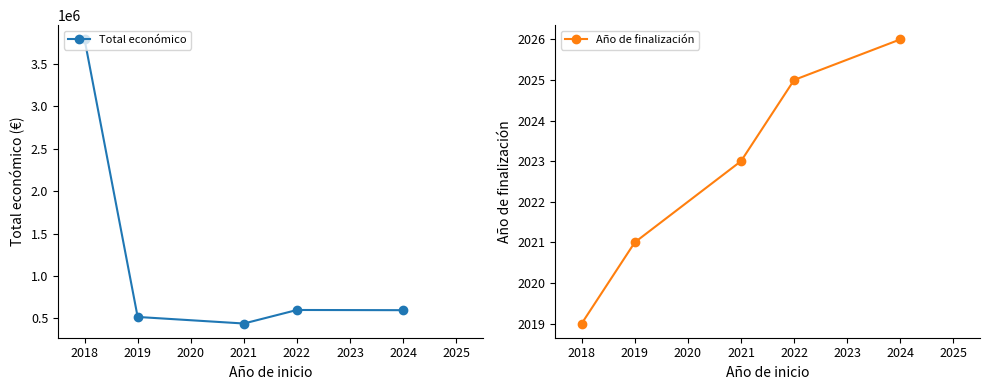

How many interior local valleys does the Total económico series have?

1